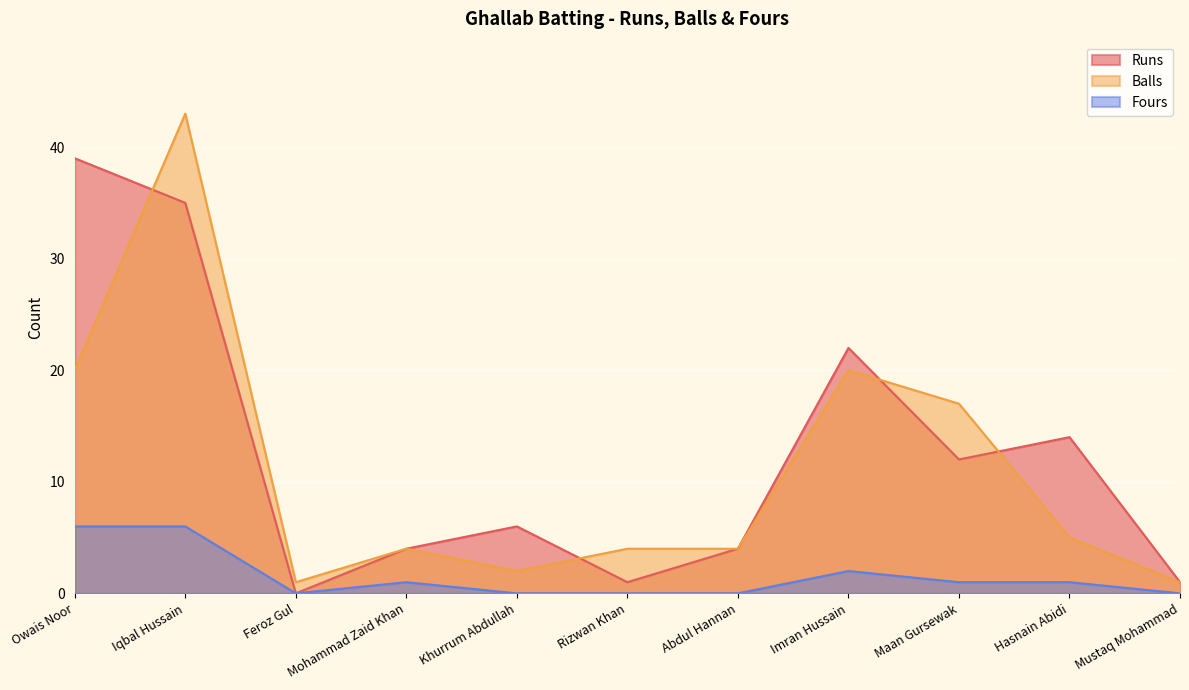

What position from the right is Owais Noor?

11